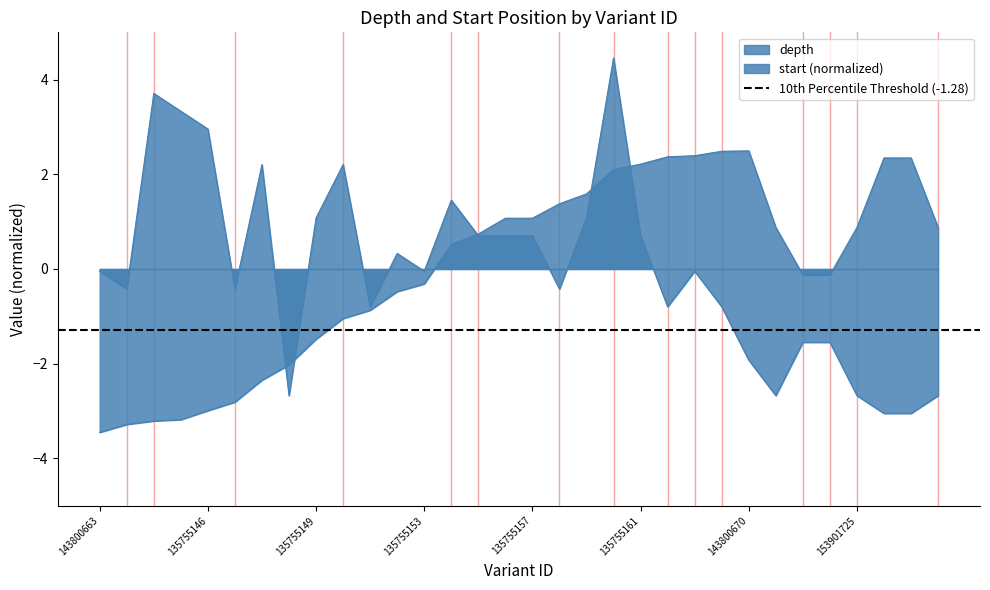

How many interior local peaks does the start series have?

1